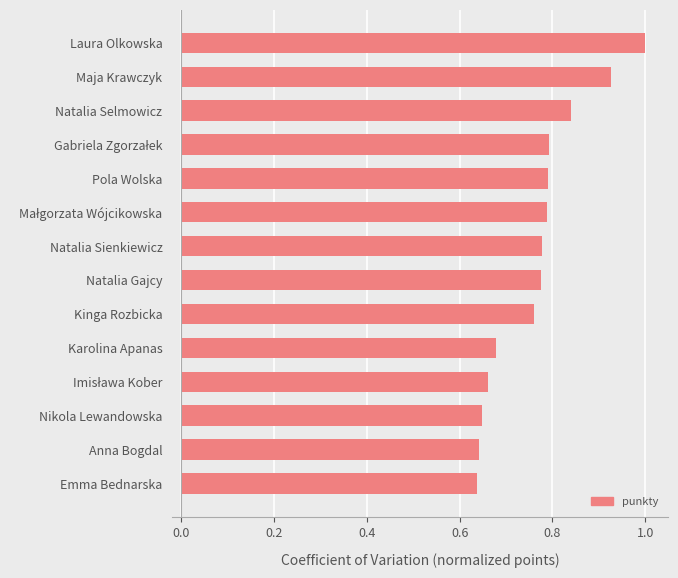

What is the greatest value displayed?

1.0